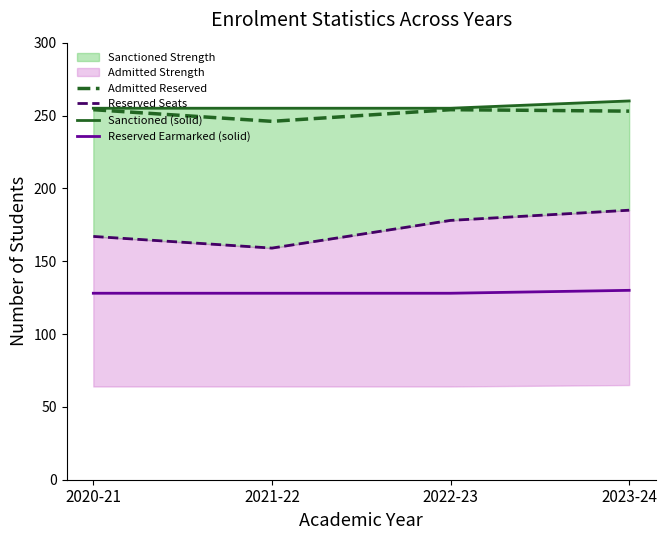

What is the value of the Sanctioned (solid) point at the 4th from the left?

260